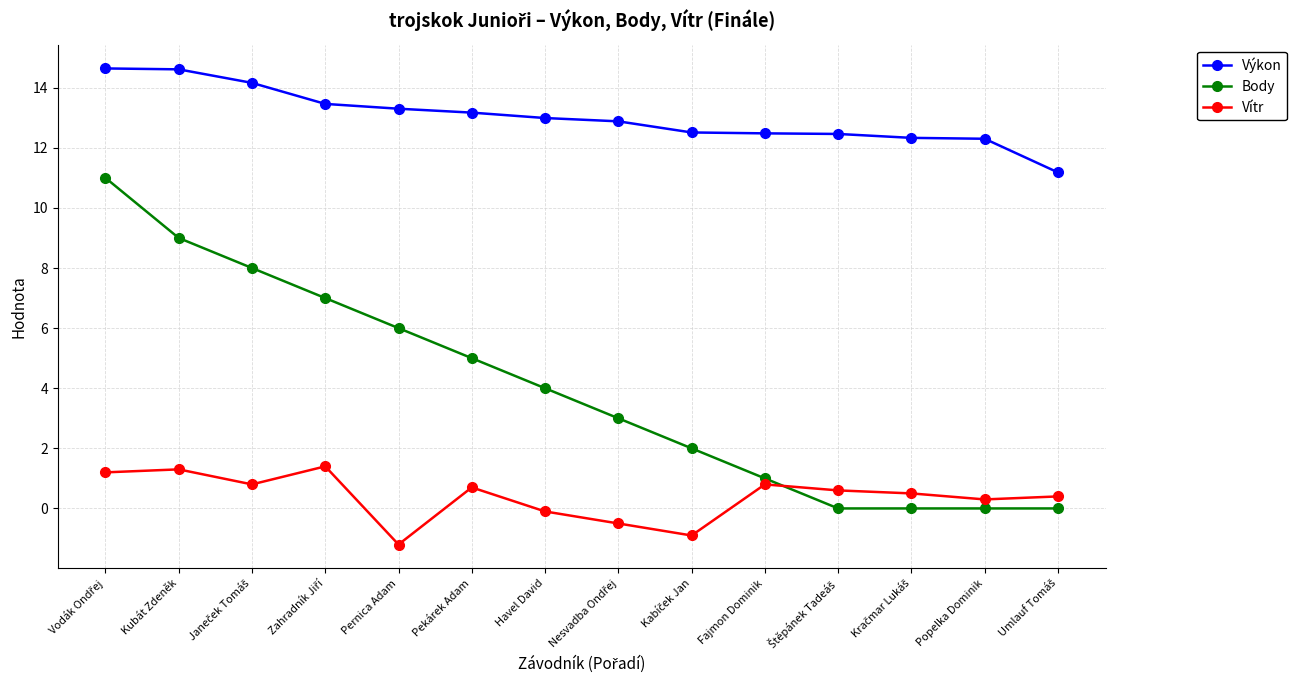

What is the label of the 10th point from the right?

Pernica Adam